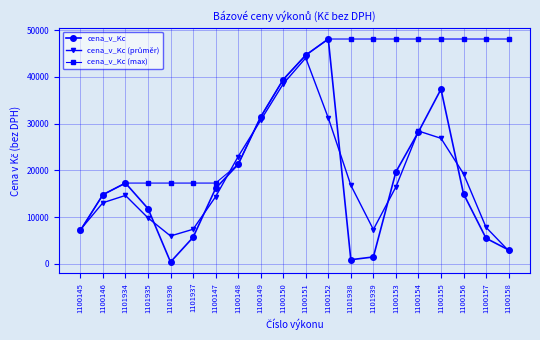

What is the difference between the highest and lowest values at 1101935?

7441.3